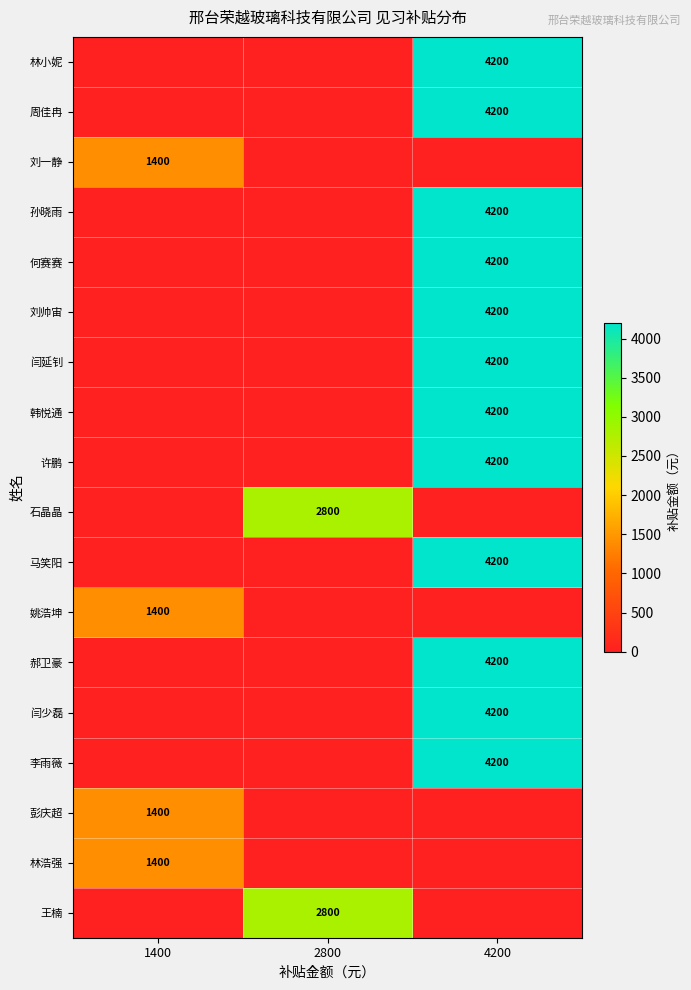

True or false: 韩悦通 has a value of 5543 at 4200.

False